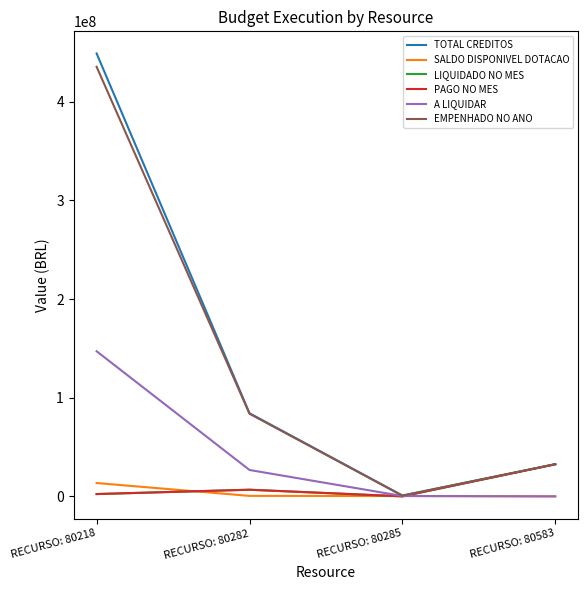

How many lines are shown in the chart?

6